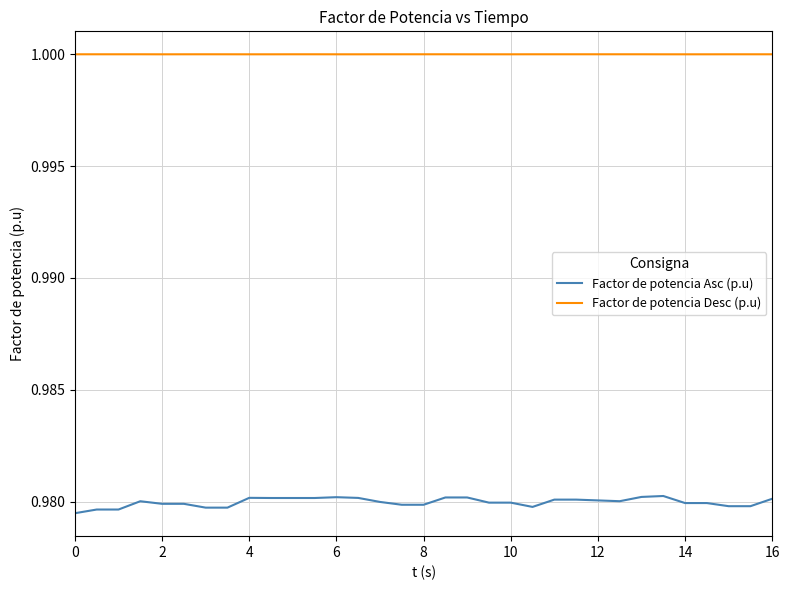

List the series in order of their overall mean, highest first.

Factor de potencia Desc (p.u), Factor de potencia Asc (p.u)